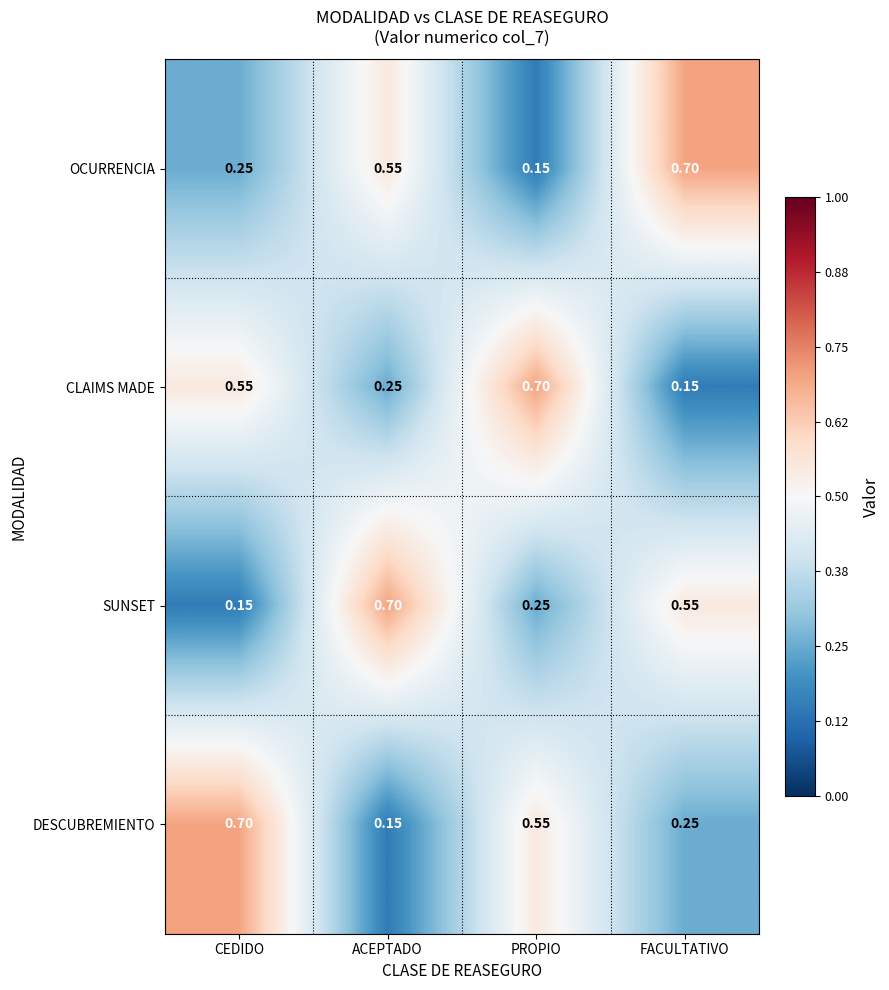

Which category has the highest value in the OCURRENCIA series?

FACULTATIVO